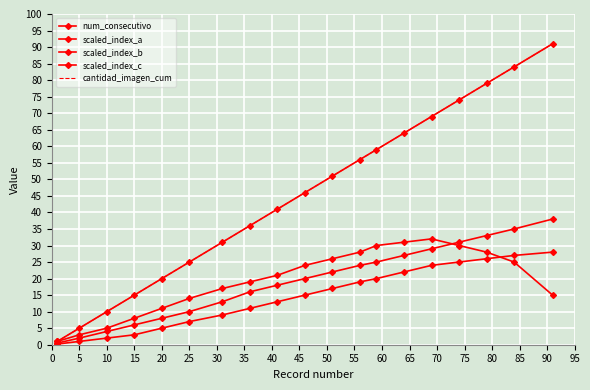

At which label is scaled_index_a closest to 19?

35